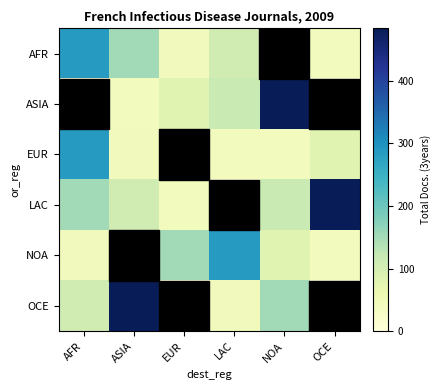

At how many categories does at least one series exceed 98?

6